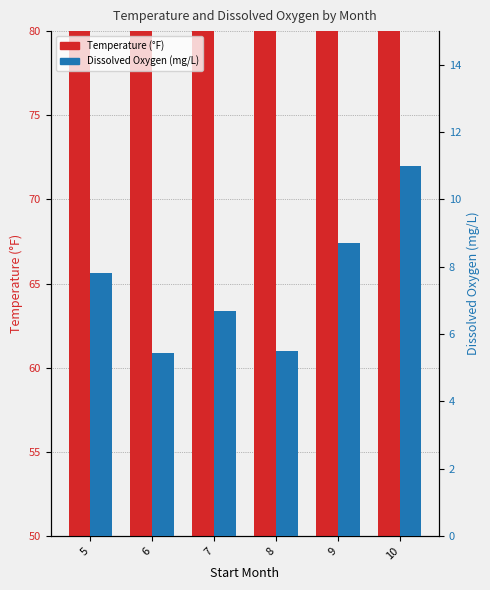

What is the difference between the second highest and second lowest values in the Dissox series?

3.2